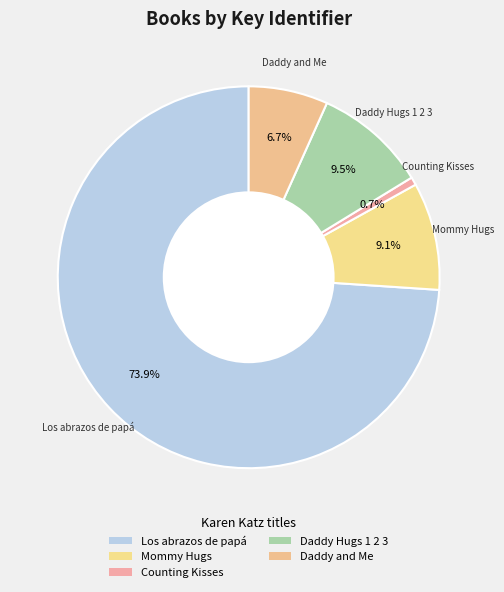

Does Daddy and Me account for over 50% of the chart?

No